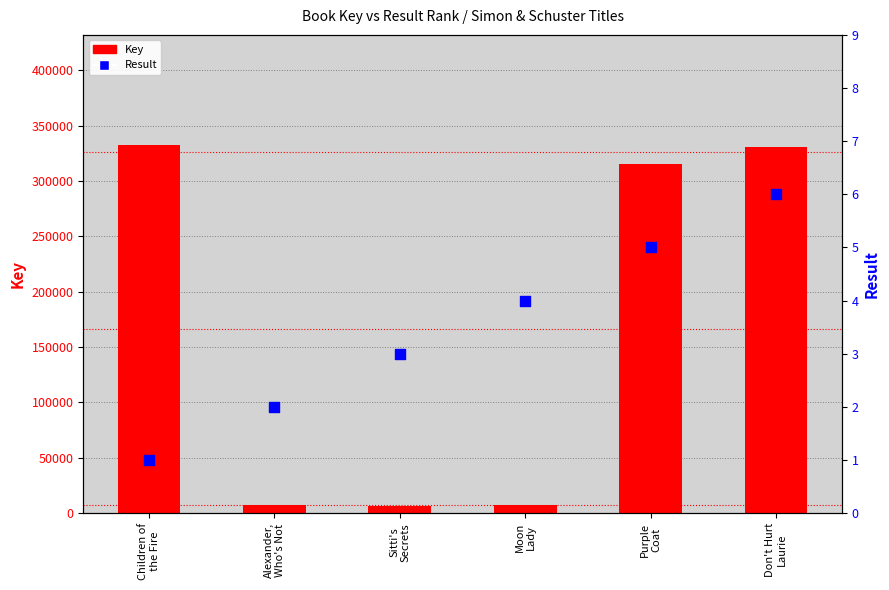

At how many categories does at least one series exceed 30361?

3